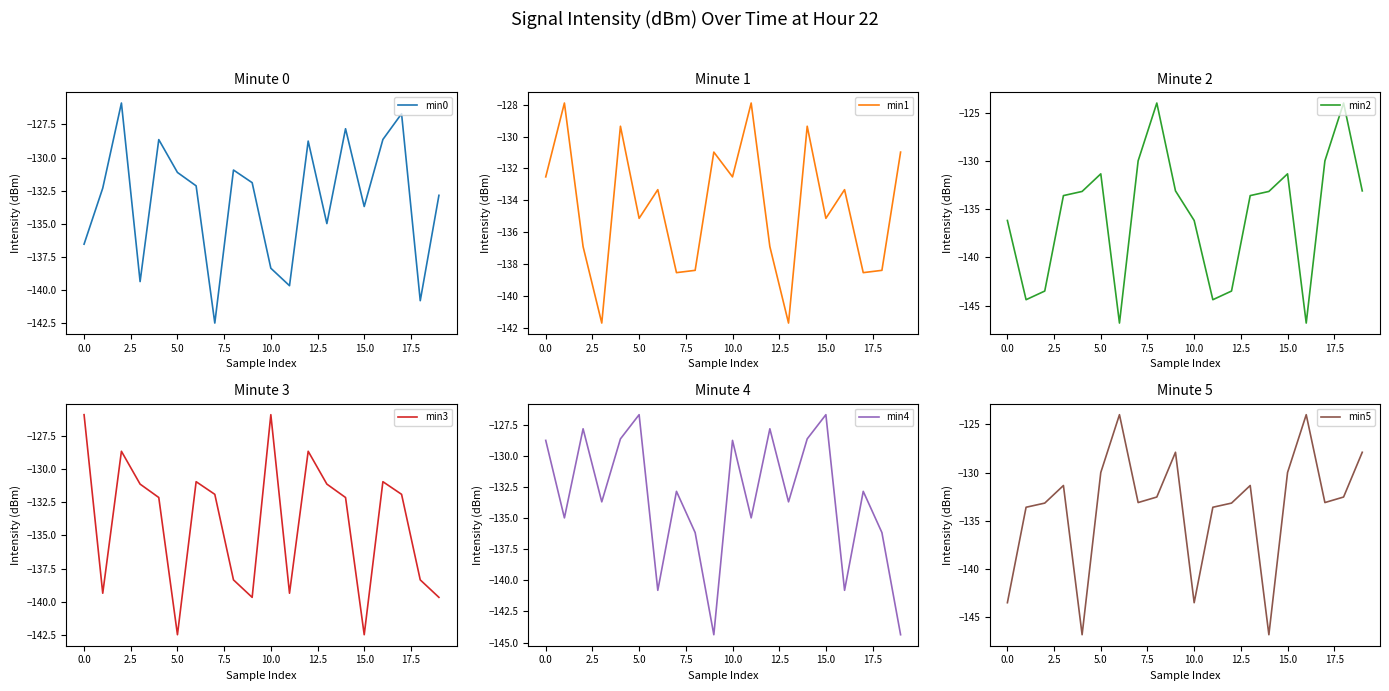

What is the highest value of the min3 series?

-125.9